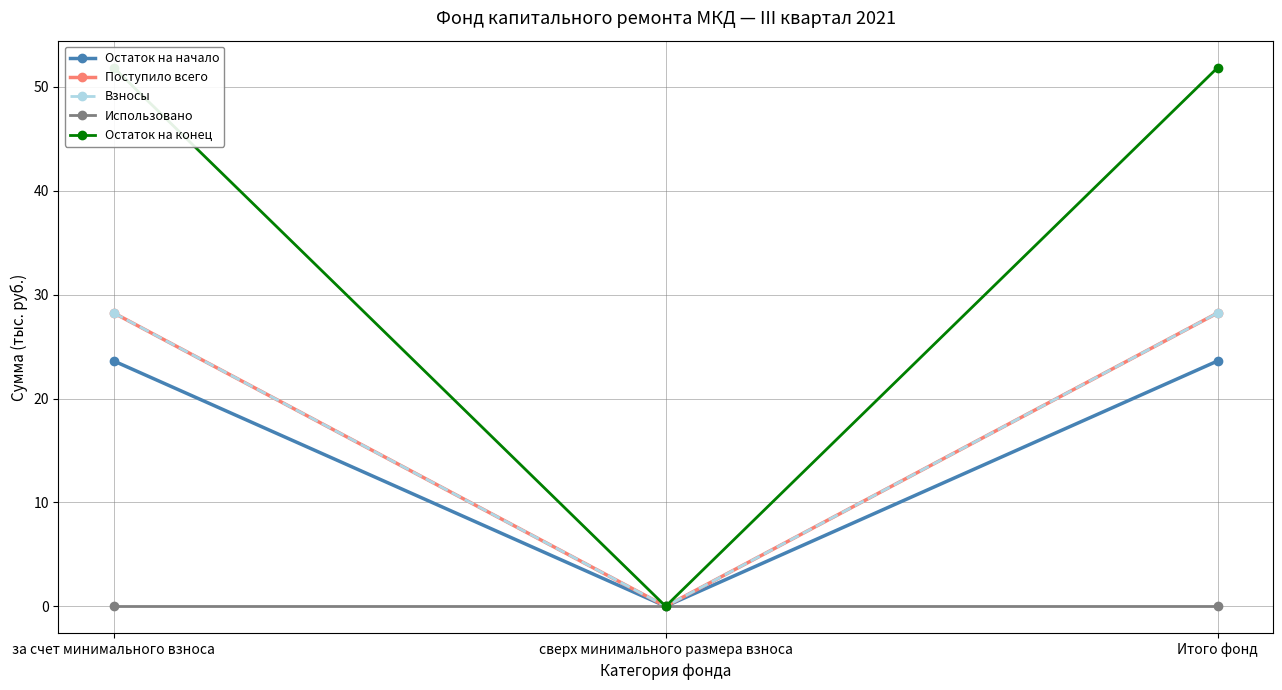

Is it true that Взносы equals 40.7 at за счет минимального взноса?

False